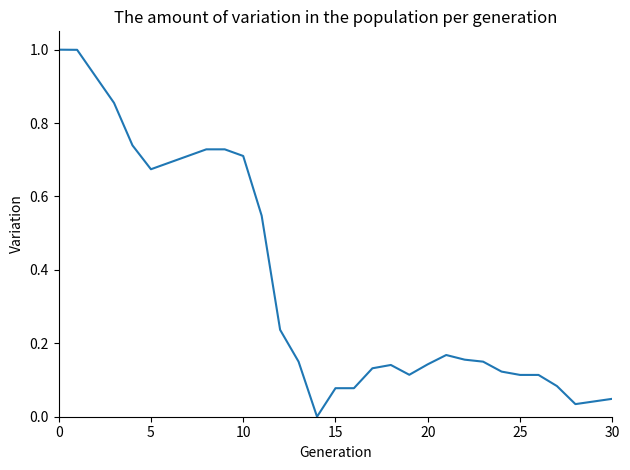

What is the difference between the maximum and minimum values?

1.0